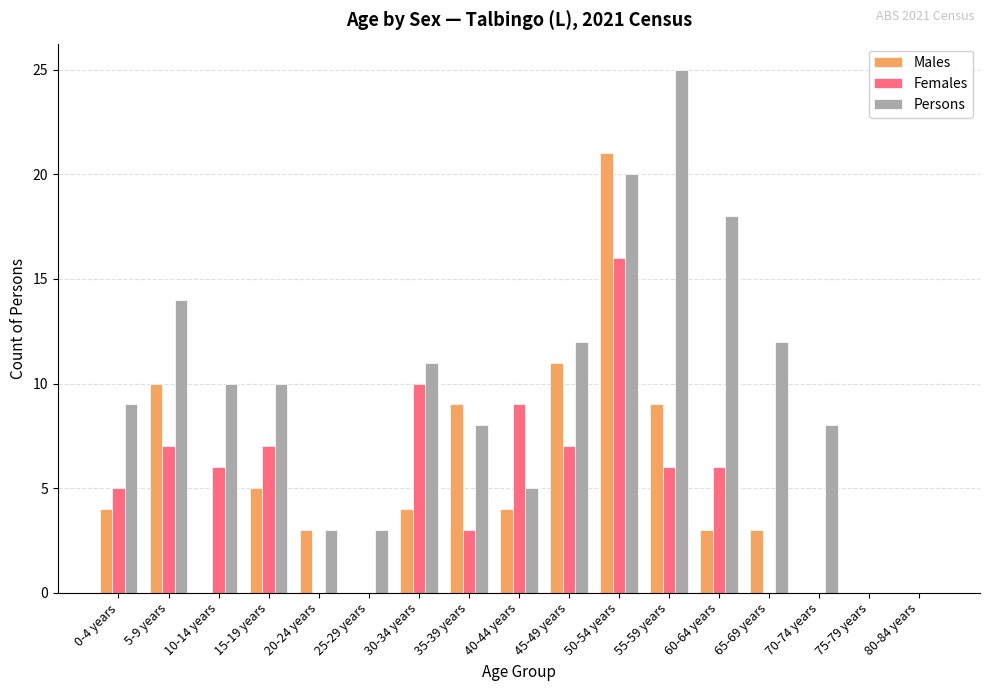

What is the sum of all Persons values?

168